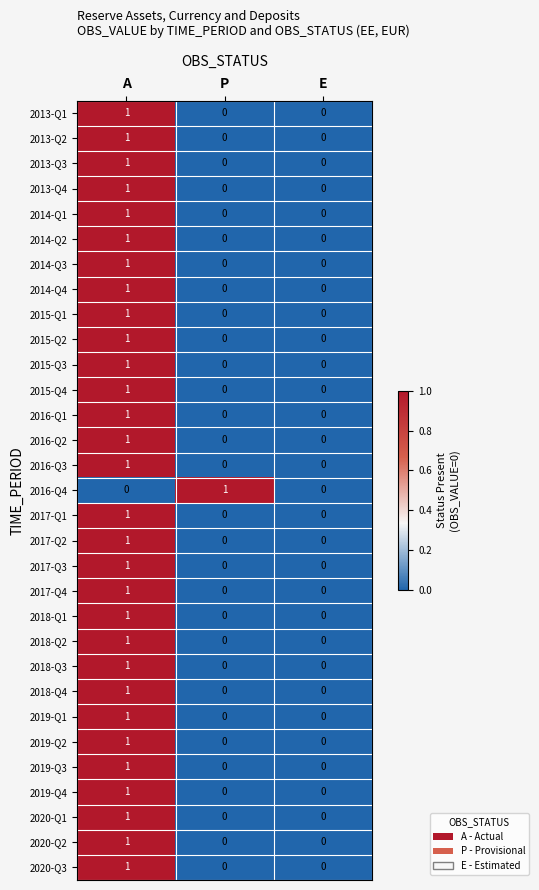

True or false: 2018-Q4 has a value of 0 at P.

True